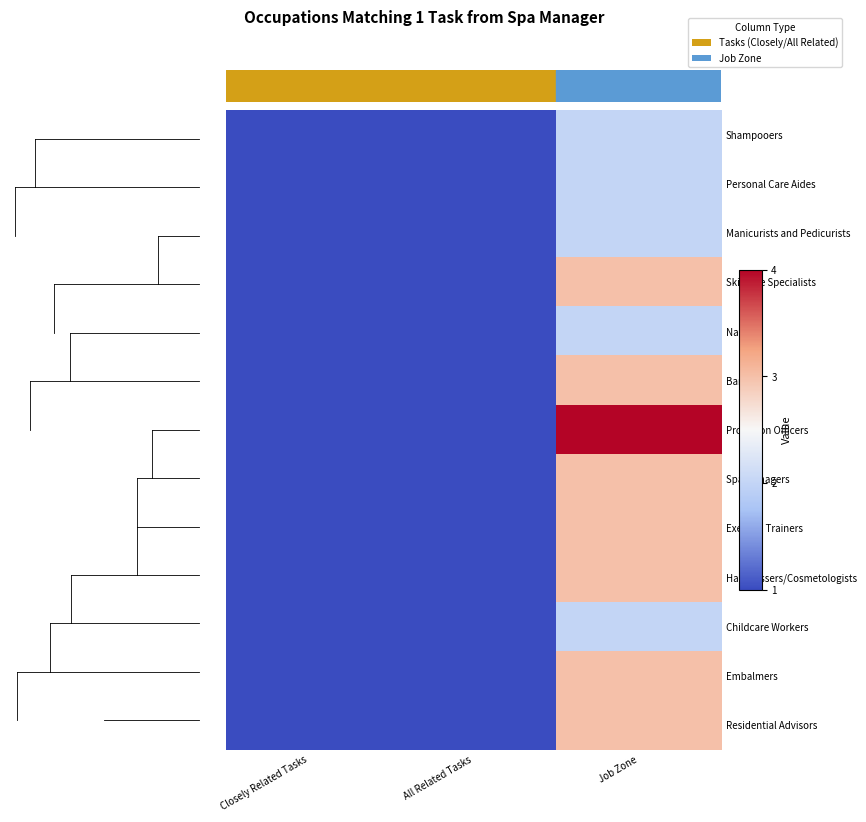

Which category has the lowest value across all series?

Closely Related Tasks